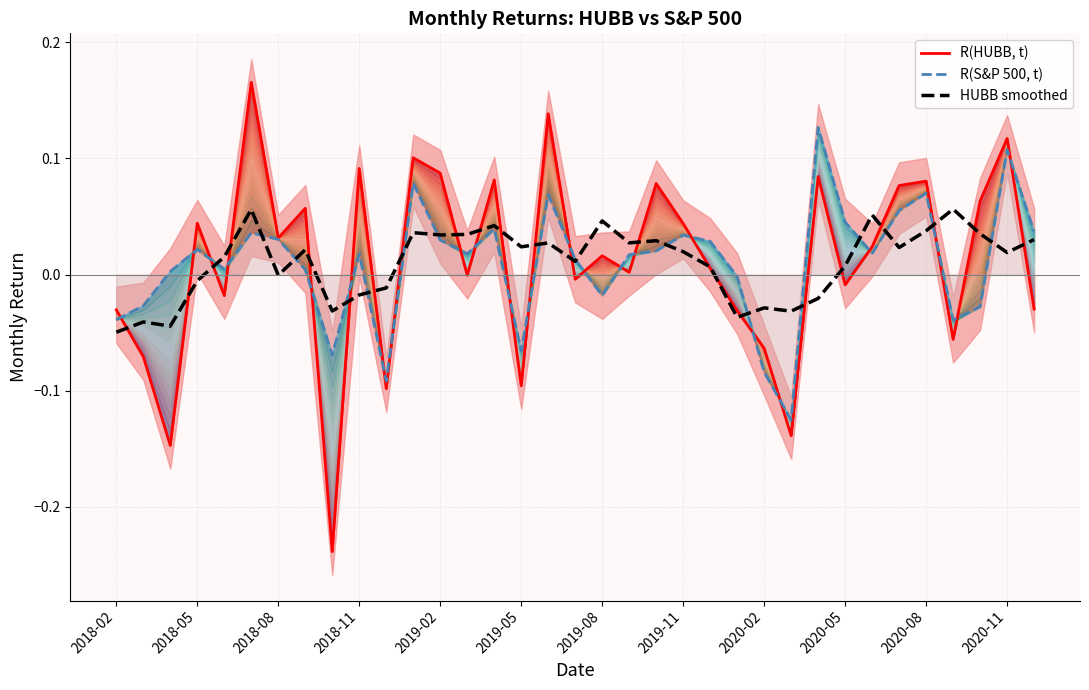

List the labels in order of R(S&P 500, t) value, largest first.

26, 33, 2020-11, 30, 16, 29, 27, 14, 34, 2019-05, 21, 2019-08, 12, 22, 2018-11, 20, 28, 2020-05, 13, 19, 17, 2019-02, 2019-11, 2018-08, 23, 18, 2018-05, 32, 2018-02, 31, 15, 2020-02, 24, 2020-08, 25